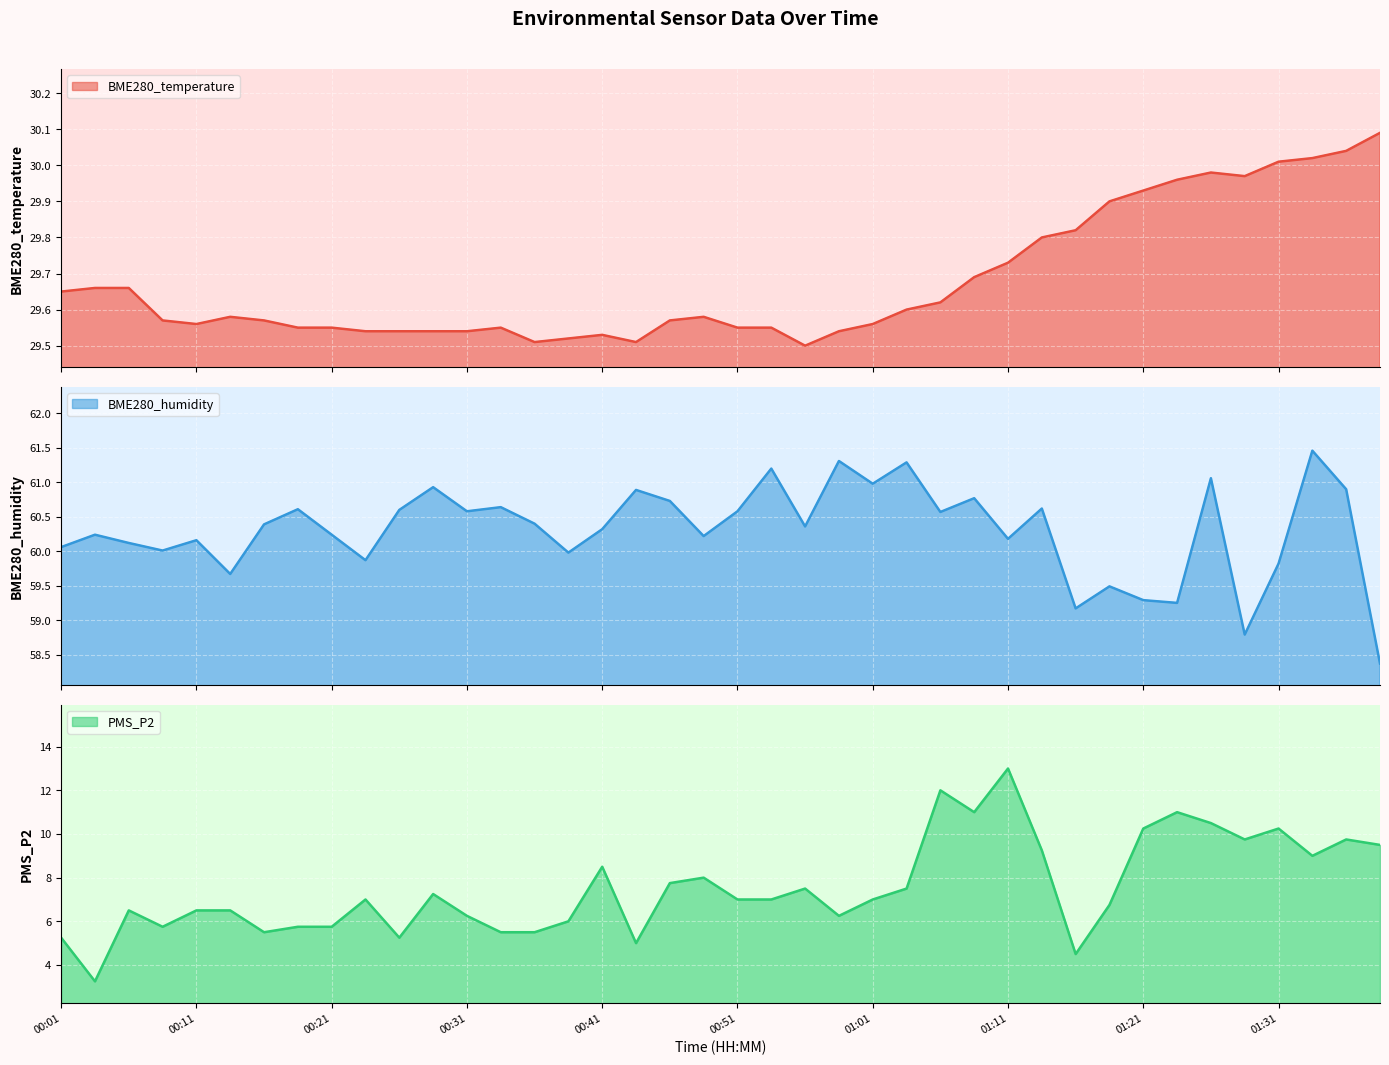

Which series has the widest spread of values?

PMS_P2